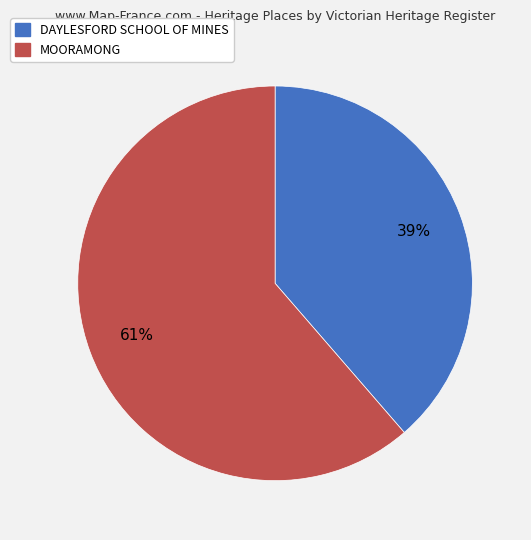

Does any single category account for the majority?

Yes